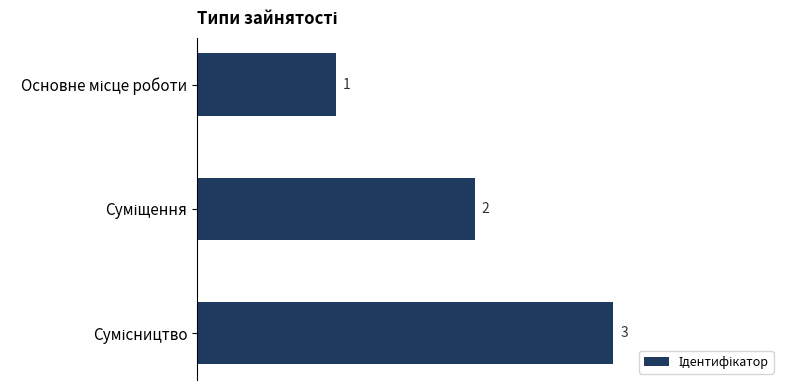

What is the value of the 2nd bar from the top?

2